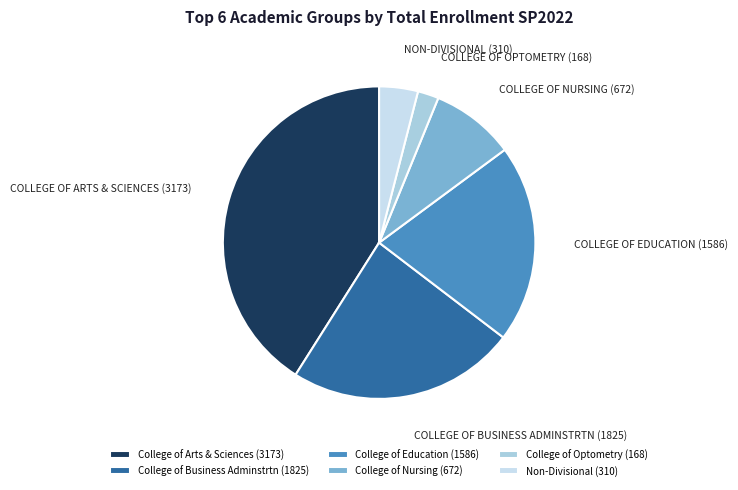

How many slices are in this pie chart?

6